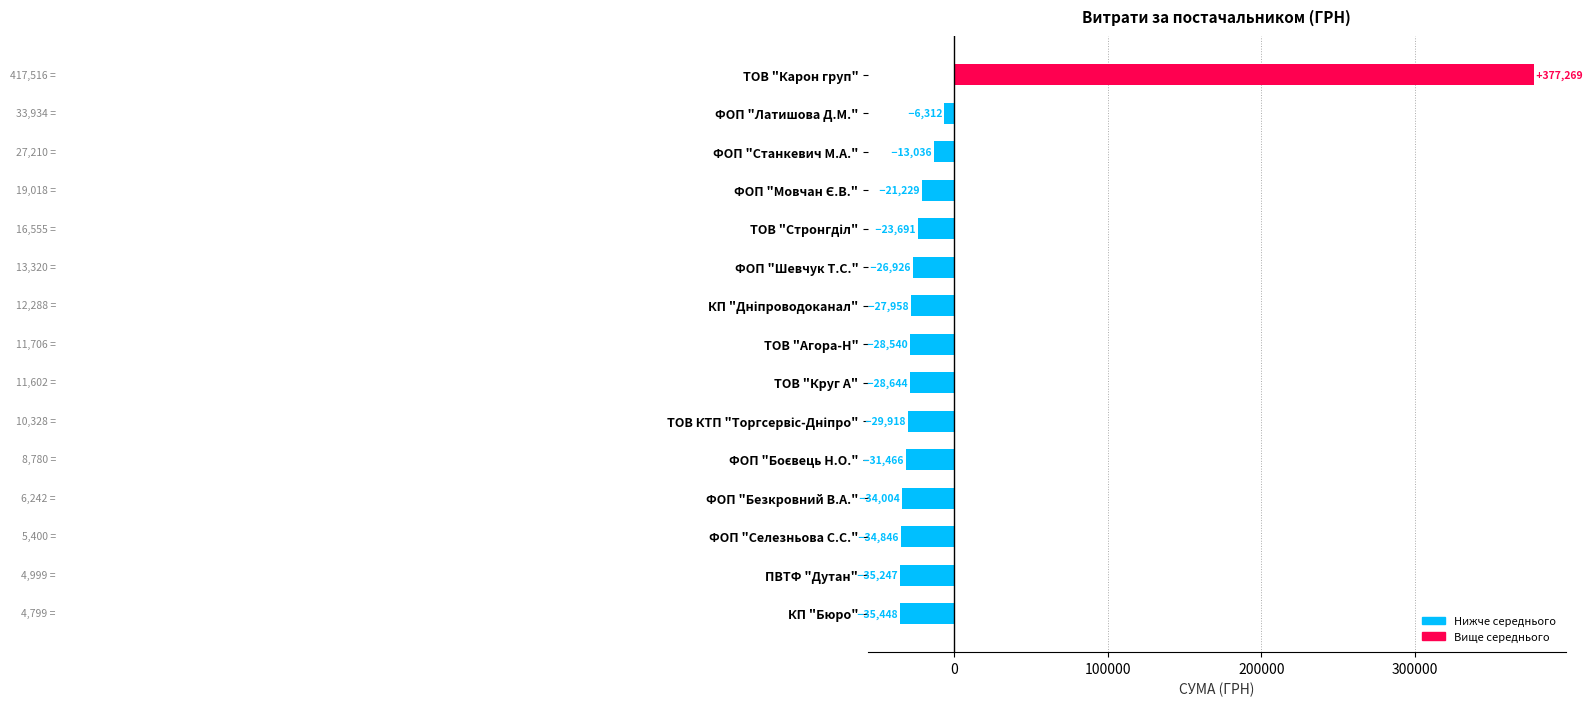

Are the bars grouped side by side (vs. stacked)?

No